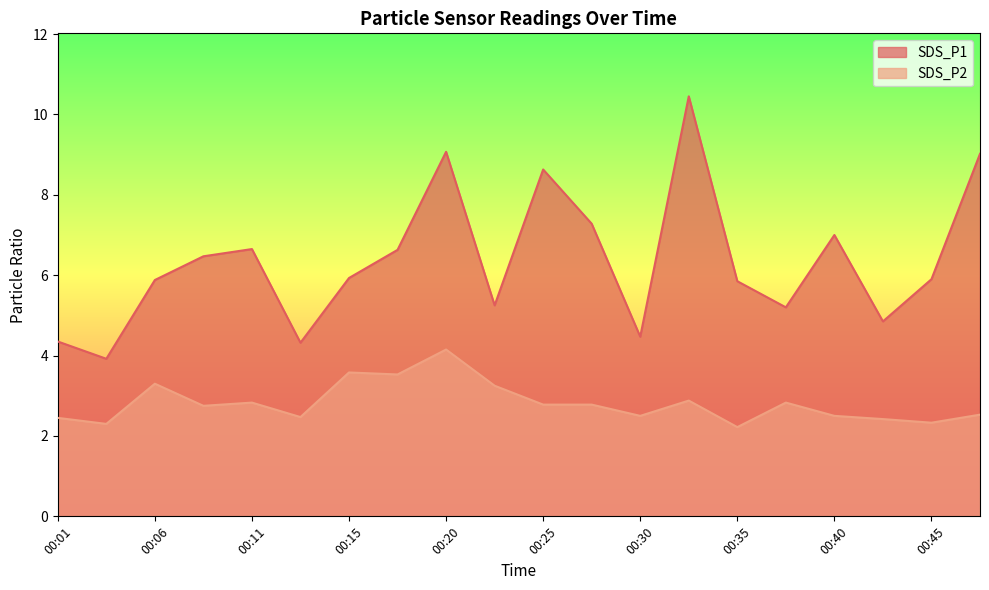

Is the value of SDS_P2 at 00:23 greater than the value of SDS_P1 at 00:42?

No